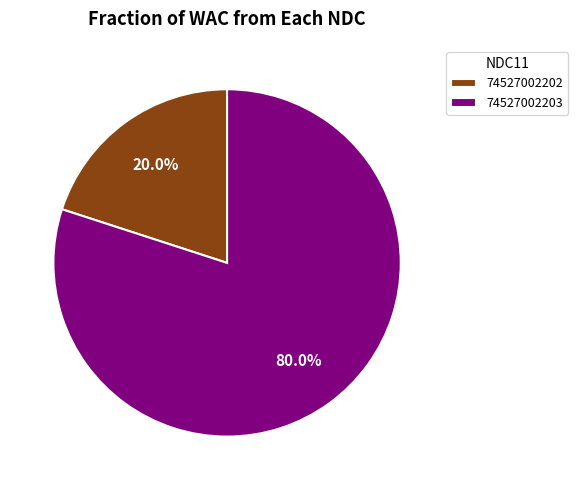

Count the number of slices in the pie.

2